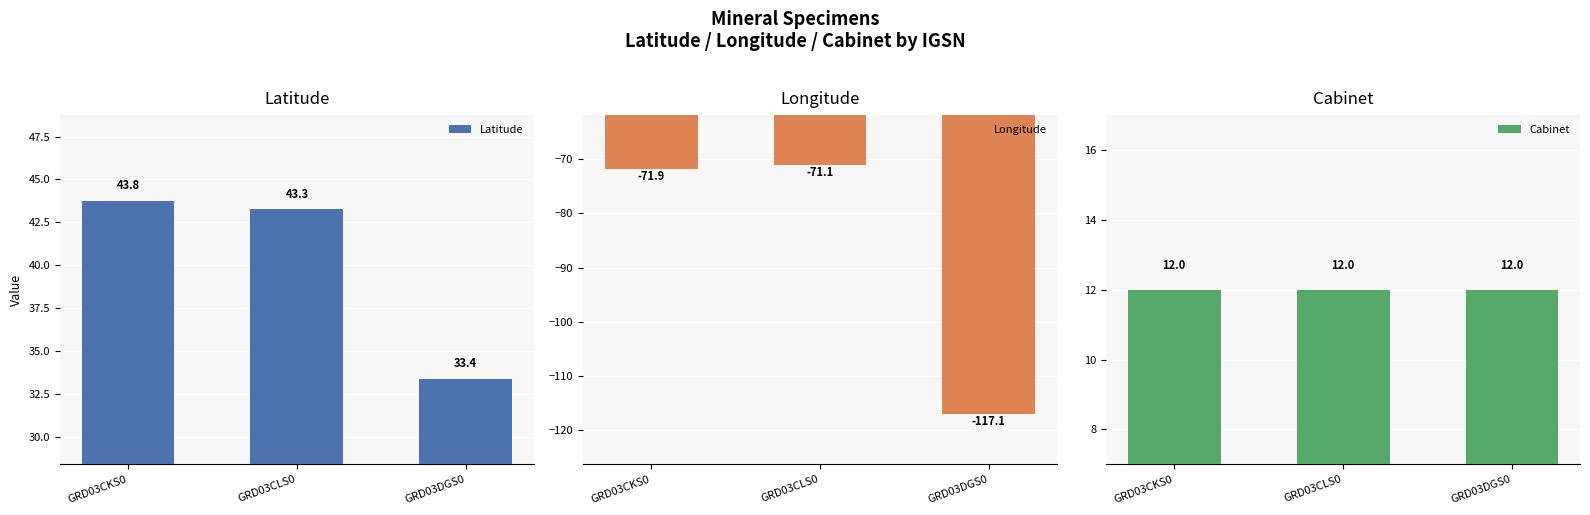

What position from the left is GRD03CLS0?

2